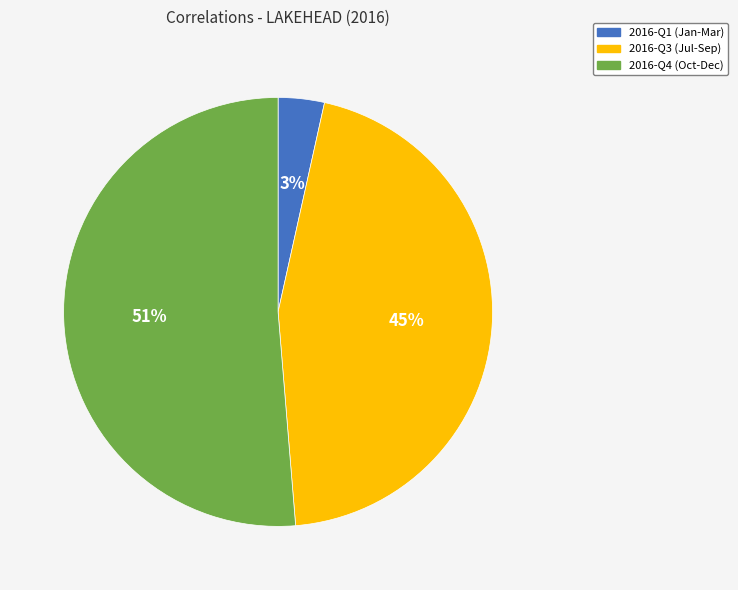

Count the number of slices in the pie.

3